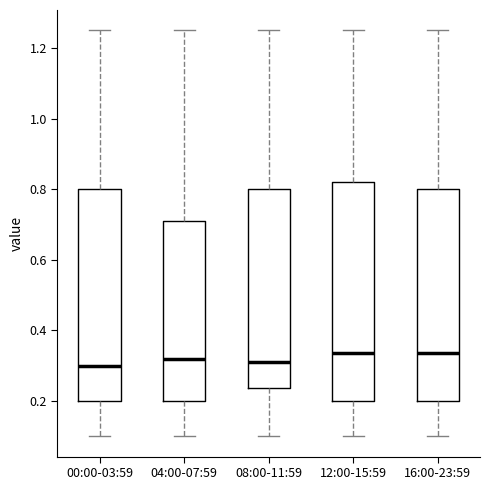

Where does the upper whisker of the box for 12:00-15:59 end on the y-axis? The values are not printed on the chart, so give them approximately, as read against the axis.

1.26